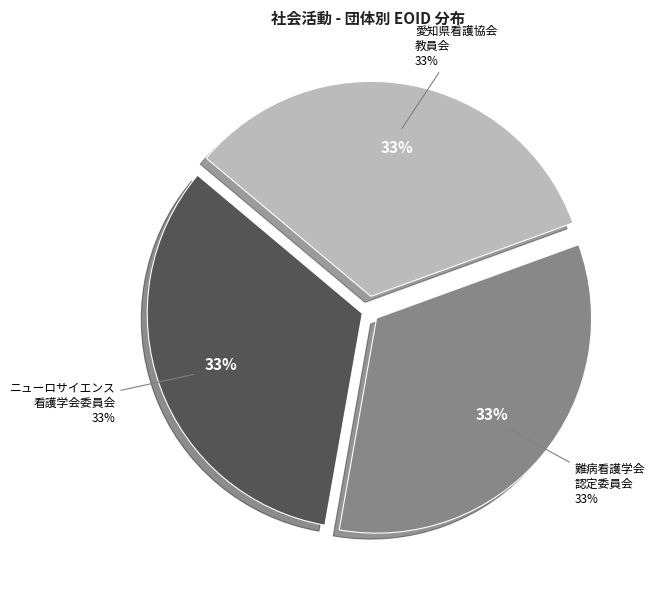

To the nearest percent, what percentage of the pie is 日本ニューロサイエンス看護学会専門看護師検討委員会?

33%